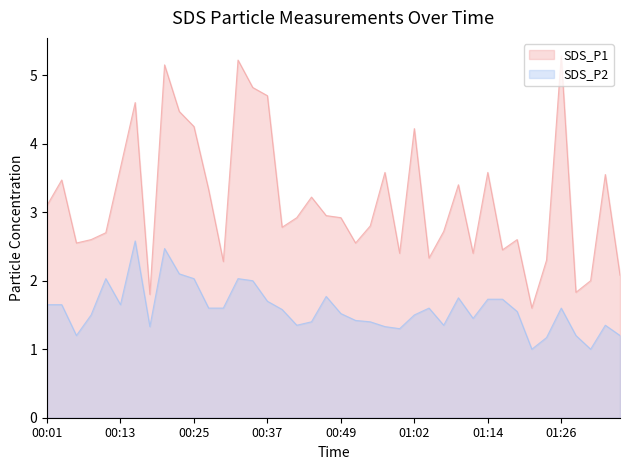

List the series in order of their overall mean, lowest first.

SDS_P2, SDS_P1